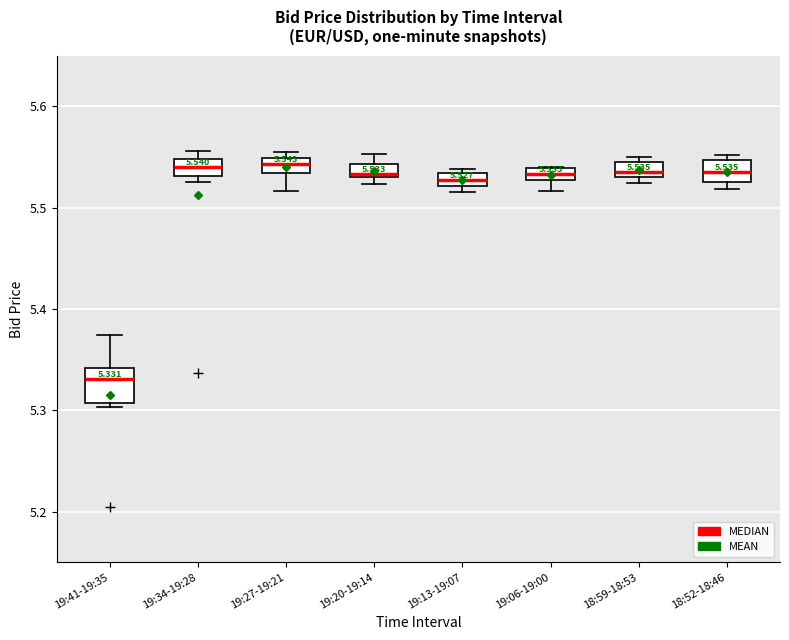

Which box has the lowest median line?

19:41-19:35